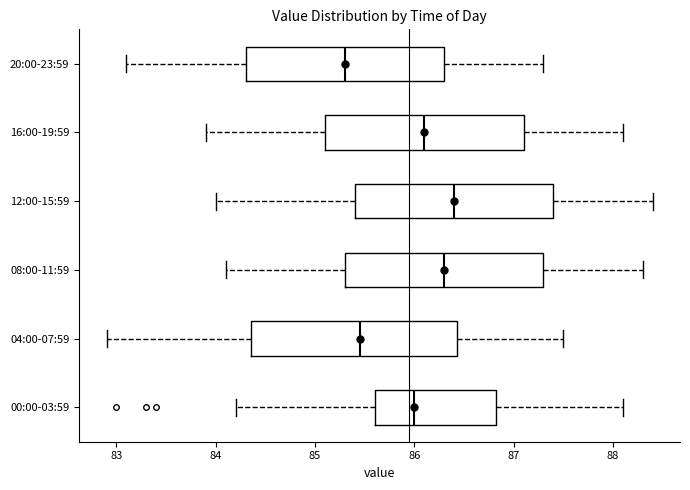

Reading bottom to top, transcribe this box plot: for each box, give where its median line is, the range the box spans, and where its two whiskers end, as read against the x-axis. The values are not printed on the chart, so give them approximately, as read against the axis.

00:00-03:59: median 86.0, box 85.6 to 86.8, whiskers 84.2 to 88.1
04:00-07:59: median 85.5, box 84.4 to 86.4, whiskers 82.9 to 87.5
08:00-11:59: median 86.3, box 85.3 to 87.3, whiskers 84.1 to 88.3
12:00-15:59: median 86.4, box 85.4 to 87.4, whiskers 84.0 to 88.4
16:00-19:59: median 86.1, box 85.1 to 87.1, whiskers 83.9 to 88.1
20:00-23:59: median 85.3, box 84.3 to 86.3, whiskers 83.1 to 87.3